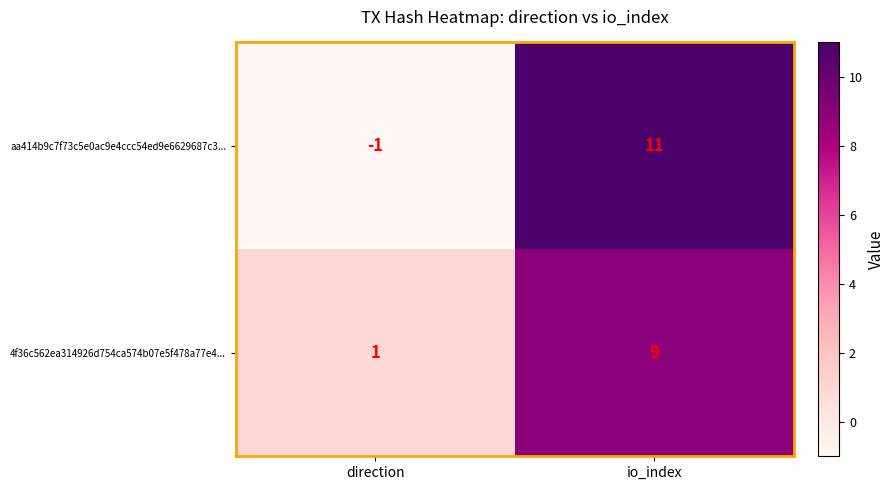

At which label does aa414b9c7f73c5e0ac9e4ccc54ed9e6629687c3... reach its minimum?

direction